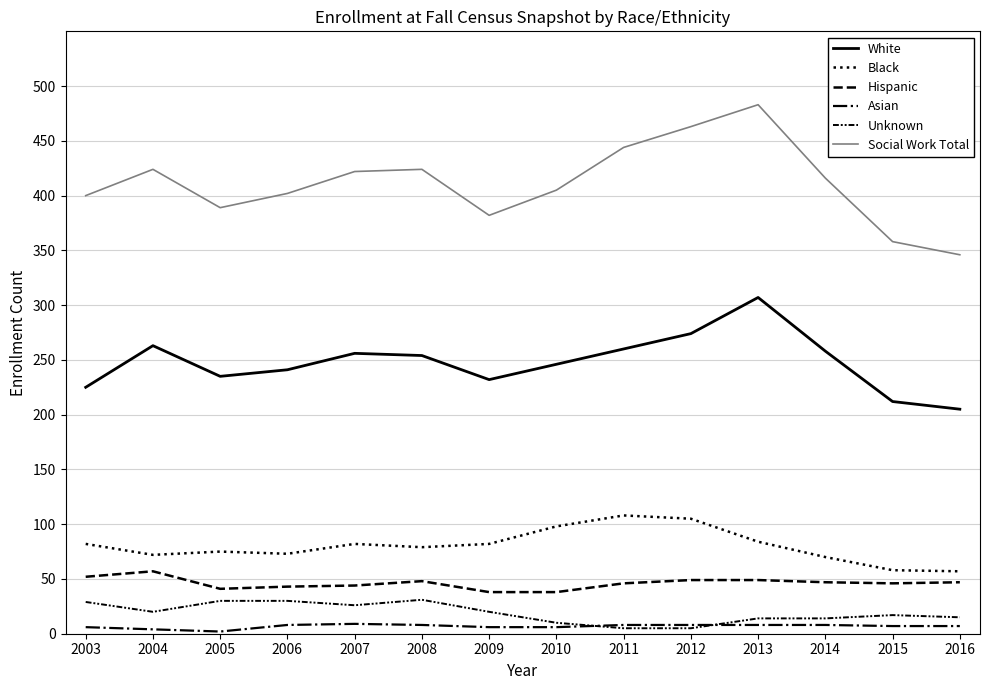

Does the chart have visible grid lines?

Yes